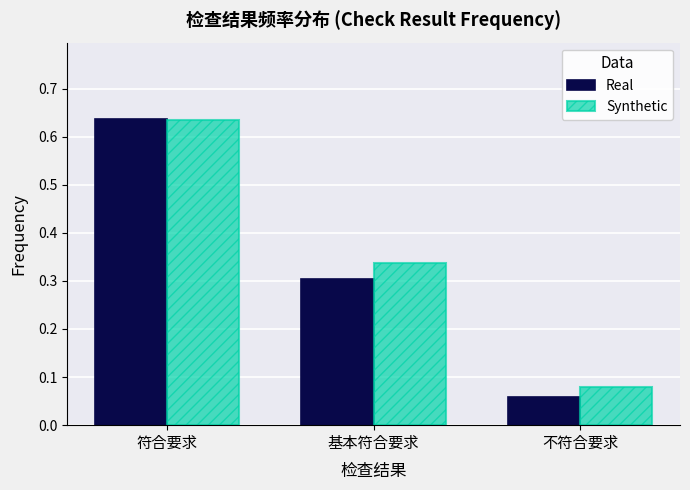

True or false: Real has a value of 0.2 at 基本符合要求.

False